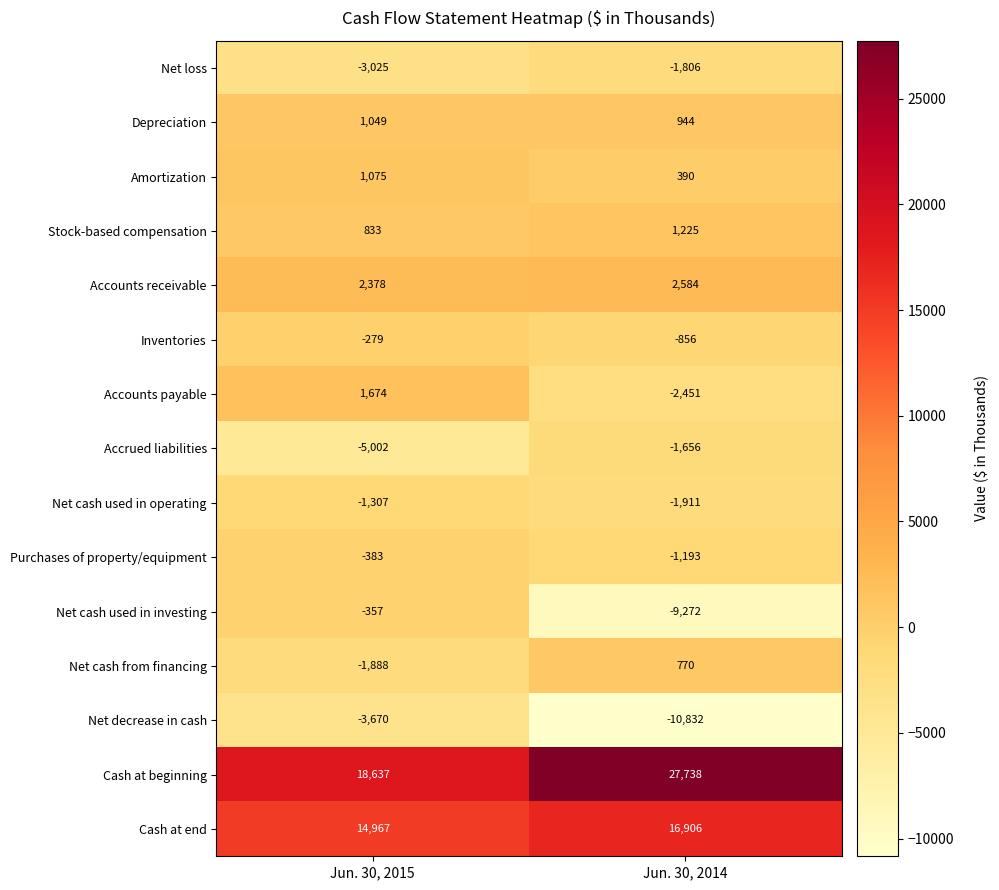

How many distinct data groups are displayed?

15